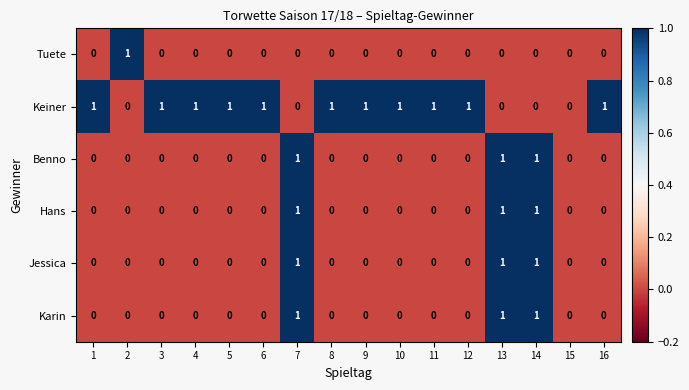

Count the Benno values in the range 0 to 1.

16